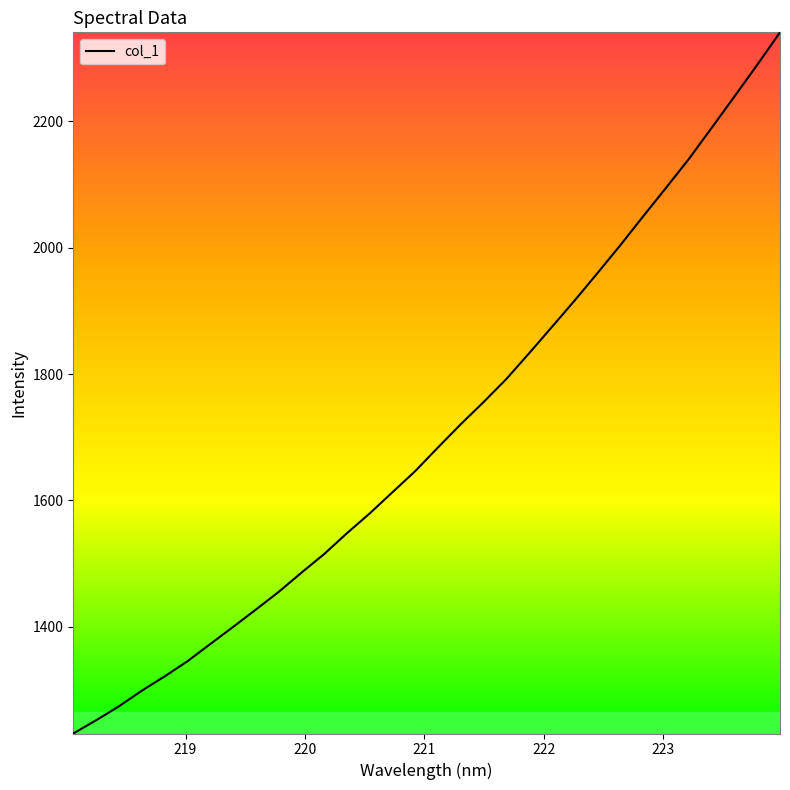

What is the maximum value shown in the chart?

2341.1